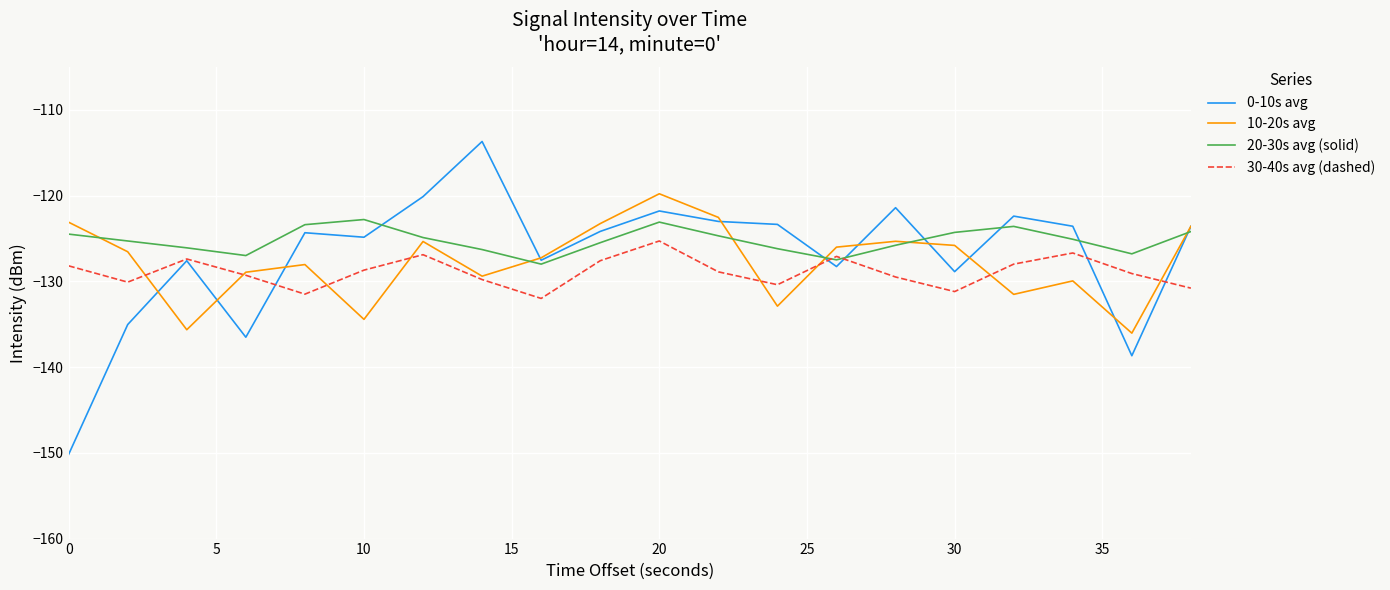

What is the minimum value for 10-20s avg?

-136.0